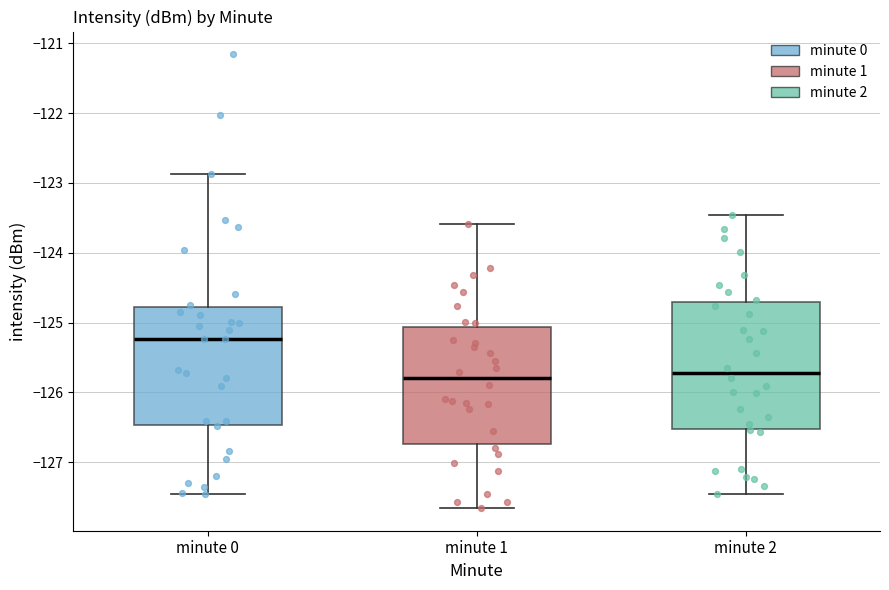

Reading left to right, transcribe this box plot: for each box, give where its median line is, the range the box spans, and where its two whiskers end, as read against the y-axis. The values are not printed on the chart, so give them approximately, as read against the axis.

minute 0: median -125.2, box -126.5 to -124.8, whiskers -127.5 to -122.9
minute 1: median -125.8, box -126.7 to -125.1, whiskers -127.7 to -123.6
minute 2: median -125.7, box -126.5 to -124.7, whiskers -127.5 to -123.5